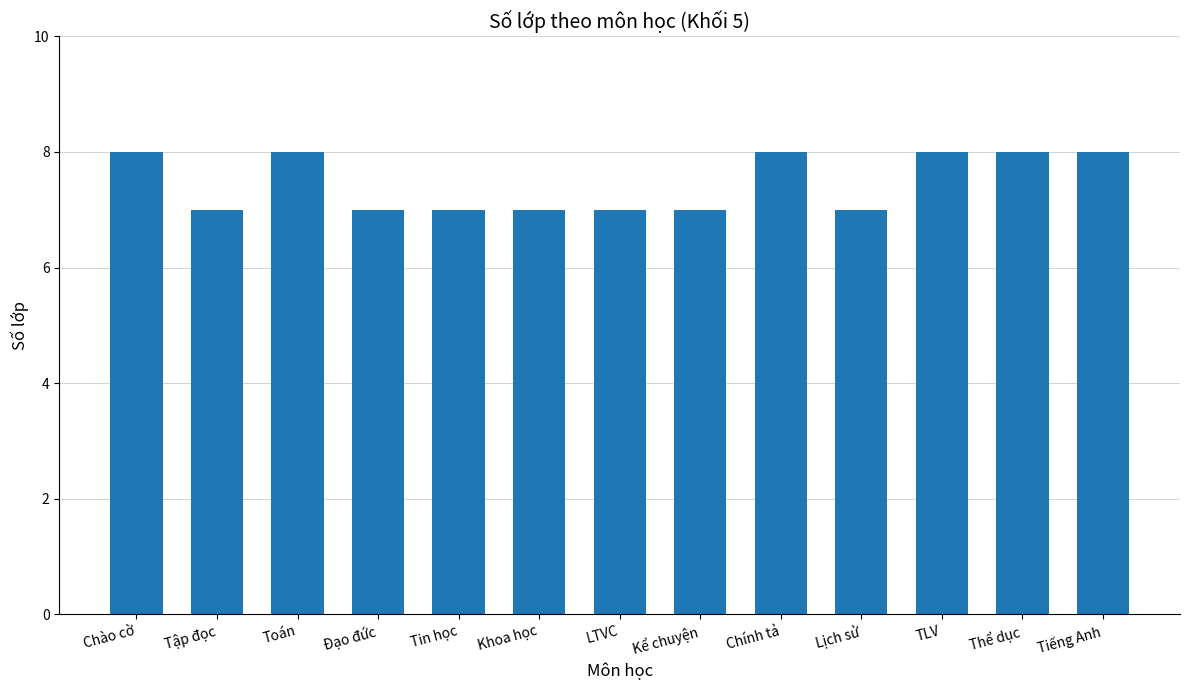

The chart shows a value of 10 at Khoa học. True or false?

False